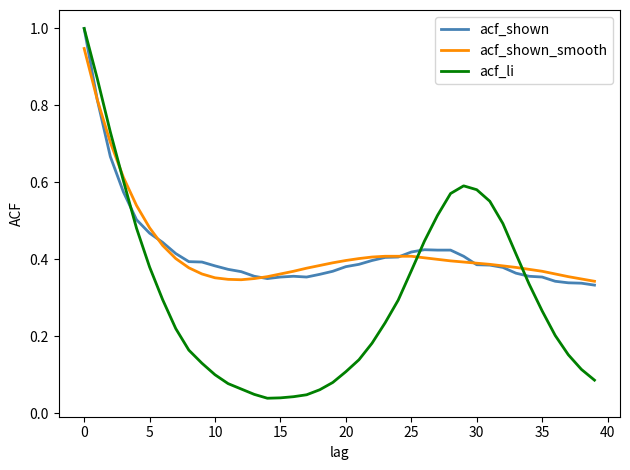

What is the highest value of the acf_shown series?

1.0